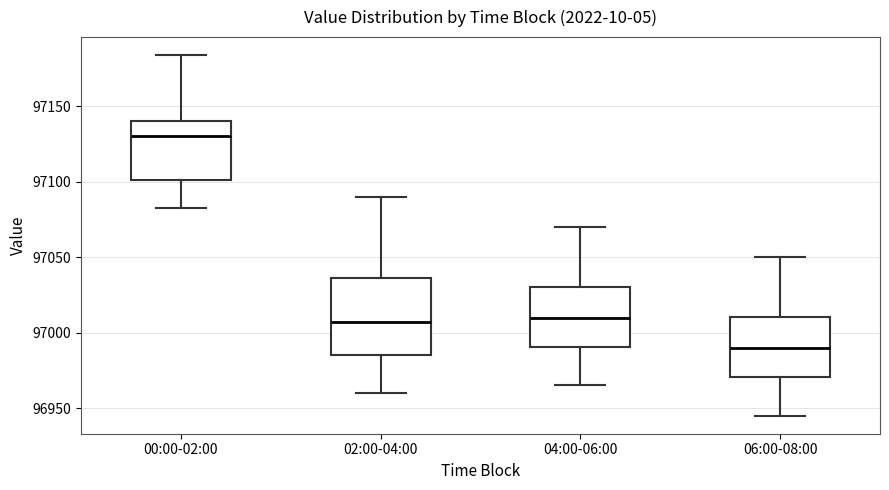

Comparing the boxes themselves (not the whiskers), which one is the tallest?

02:00-04:00